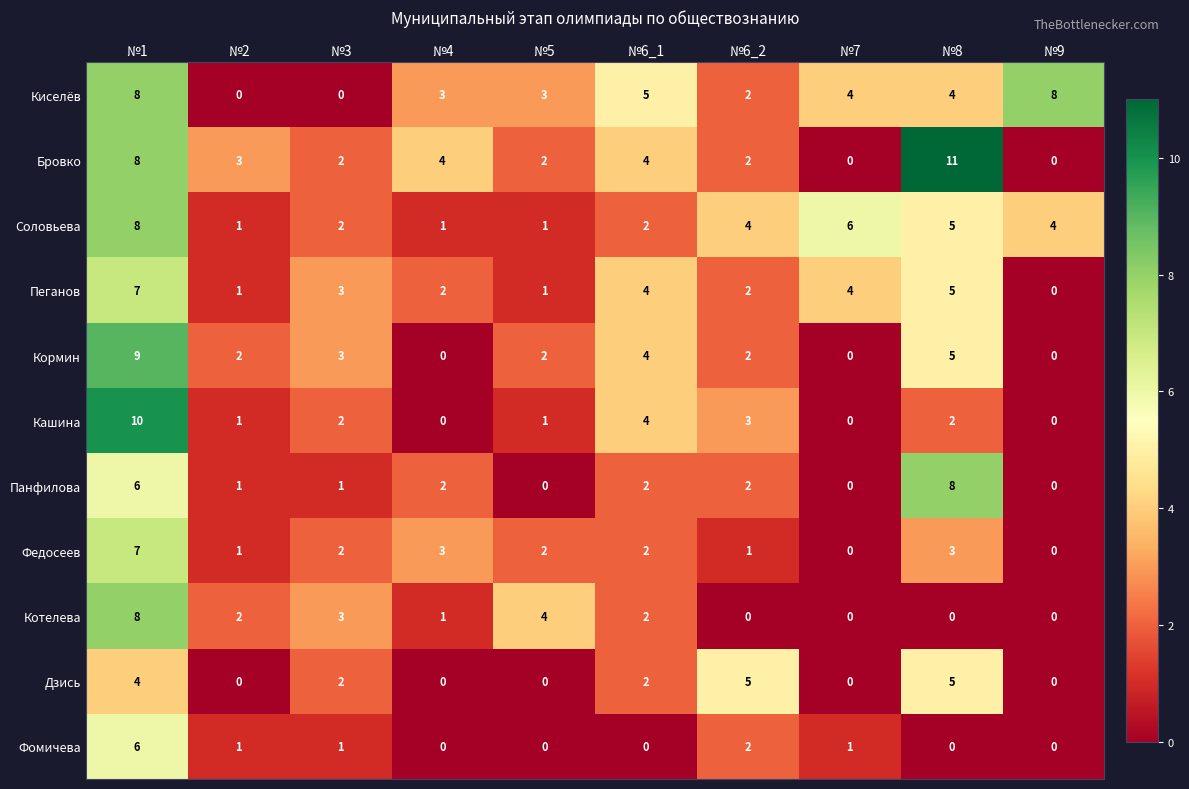

At which label does Фомичева first exceed 1?

№1